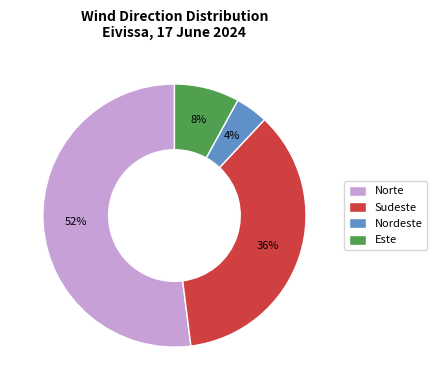

The Este slice represents 2% of the pie. True or false?

False